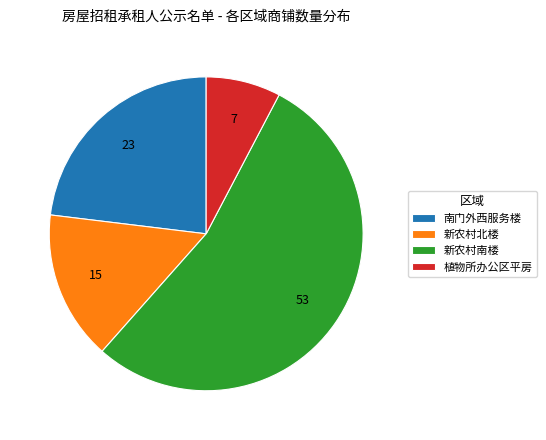

Is it true that 植物所办公区平房 is 8% of the pie?

True